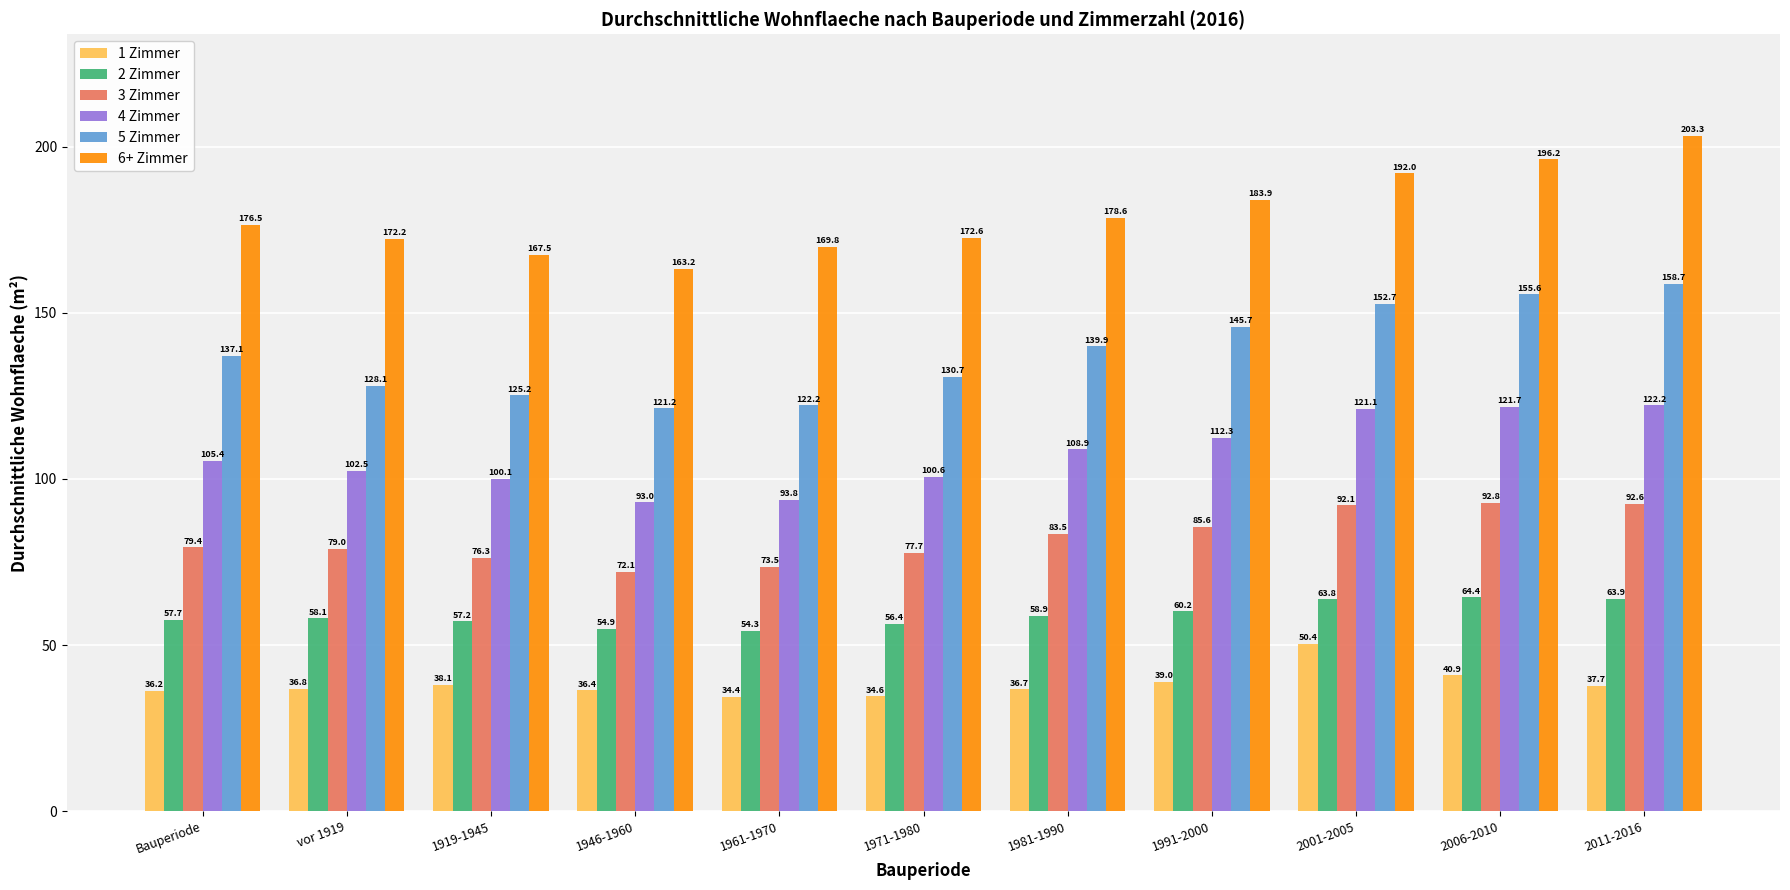

What is the label of the 3rd bar from the right?

2001-2005